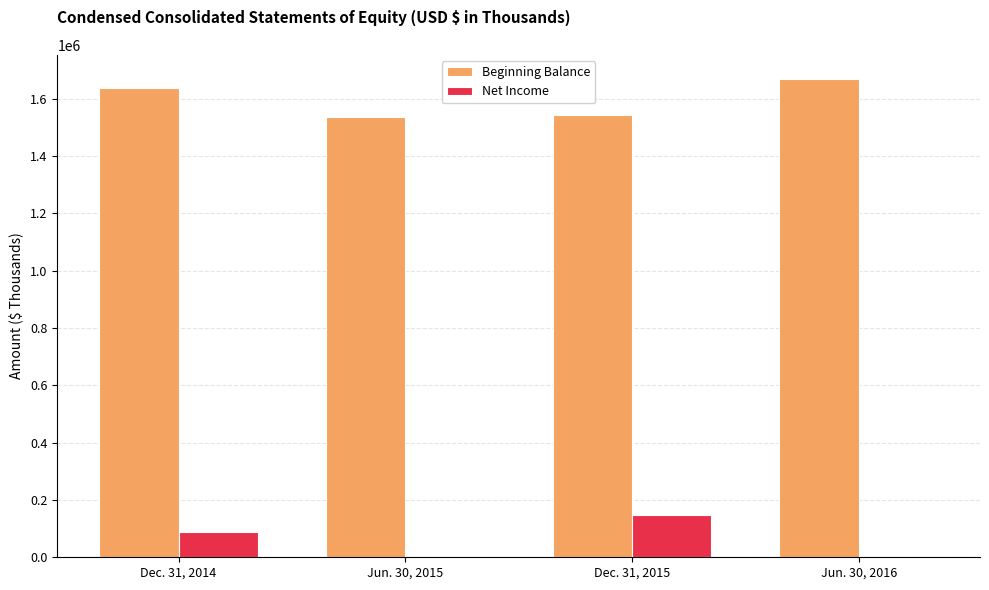

The value of Net Income at Jun. 30, 2016 is 0. True or false?

True